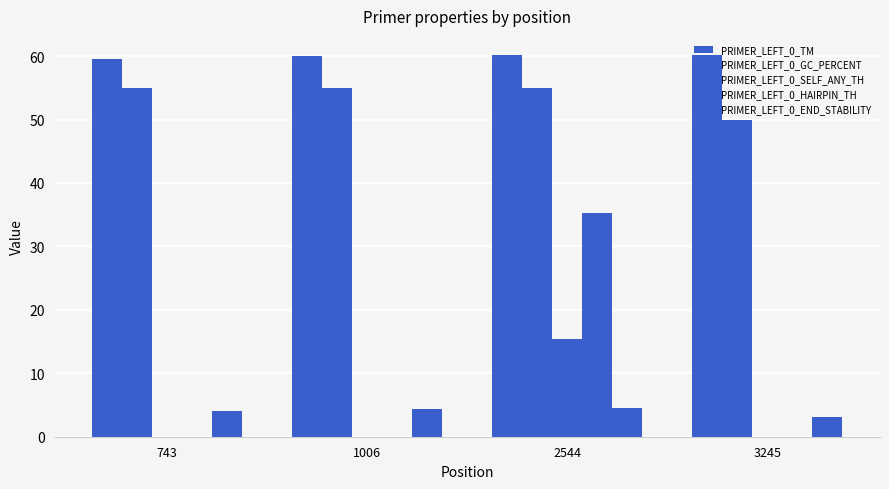

What is the total value across all series at 3245?

113.3